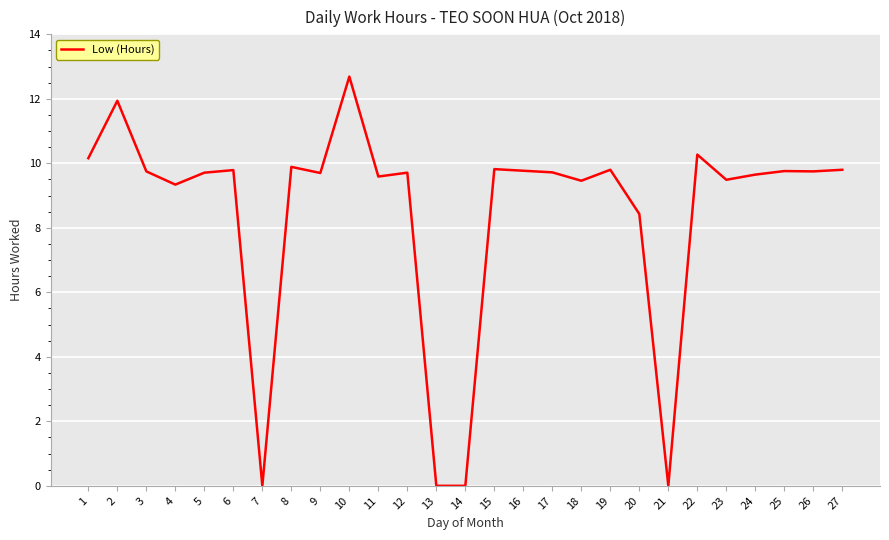

Which label corresponds to the largest value in the chart?

10